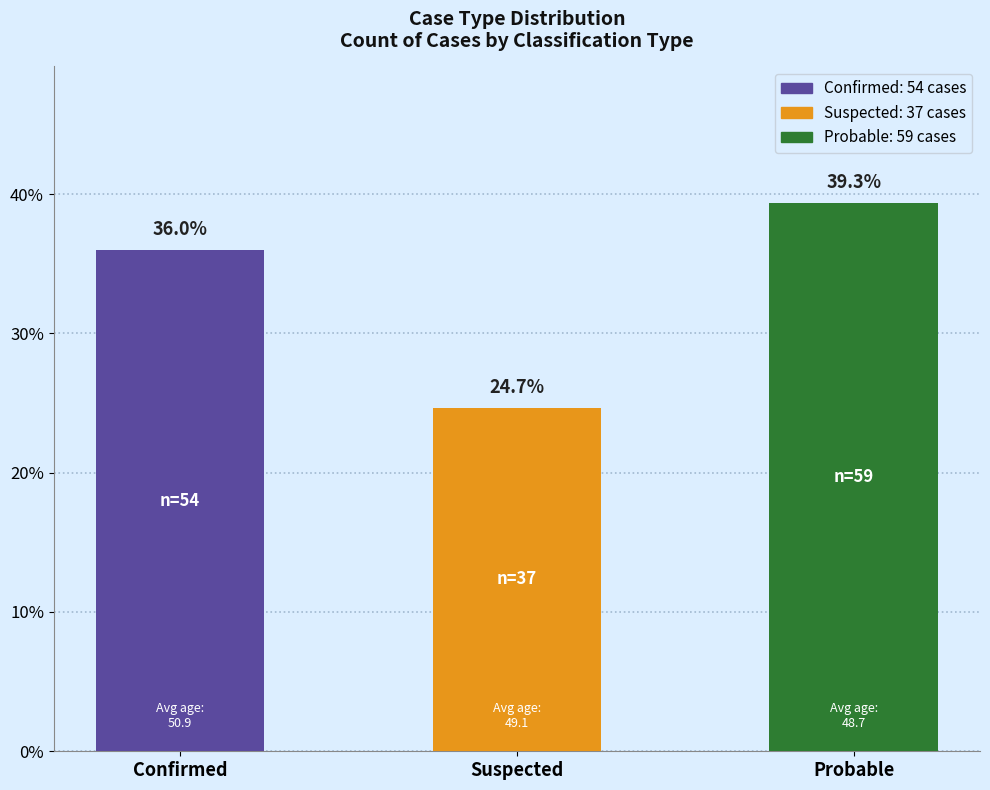

What is the label of the 3rd bar from the right?

Confirmed